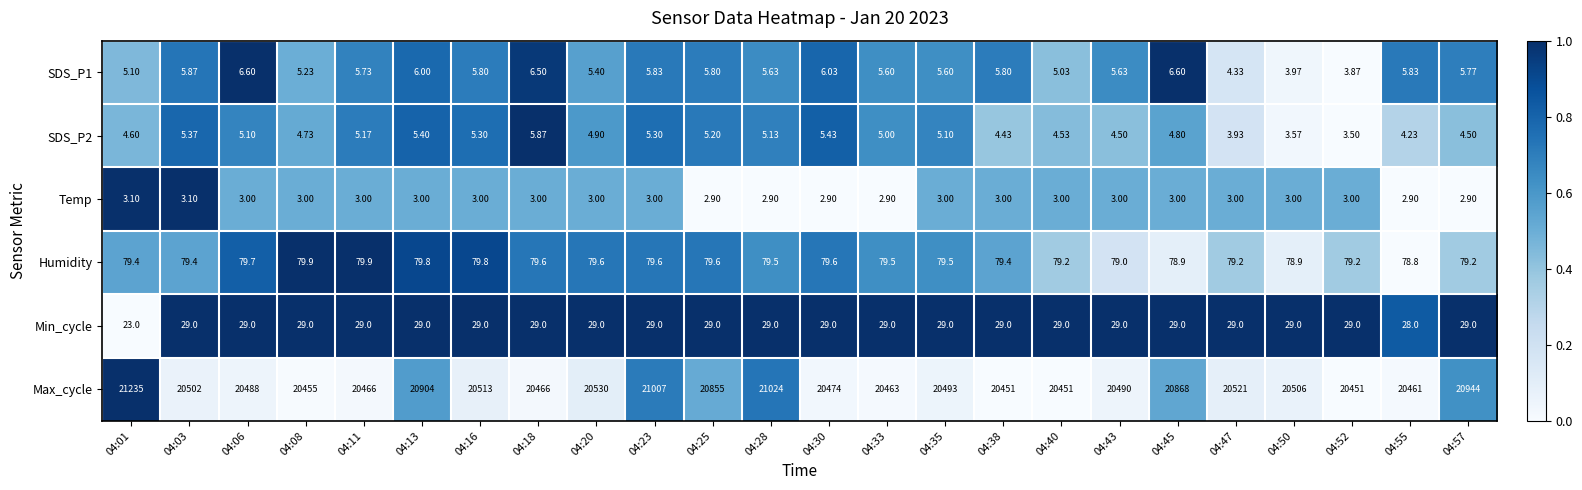

Which series has the largest total across all categories?

Max_cycle